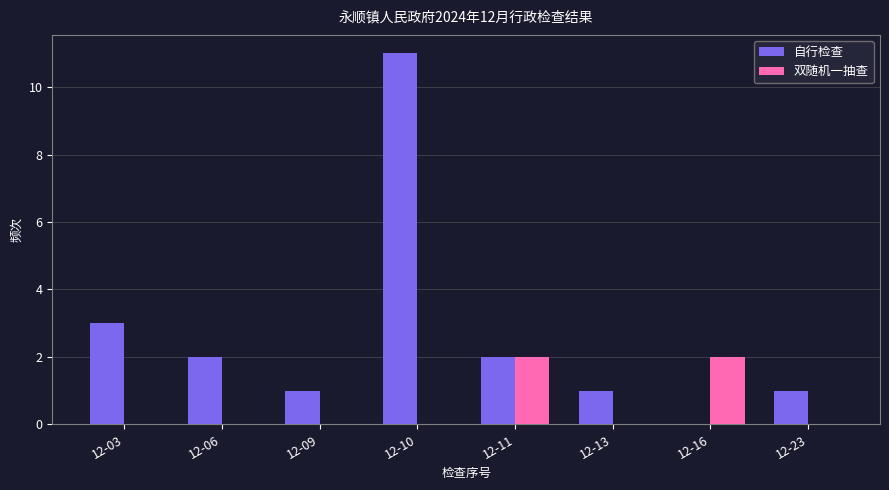

Reading left to right, extract all data points from this chart.

自行检查: 12-03=3	12-06=2	12-09=1	12-10=11	12-11=2	12-13=1	12-16=0	12-23=1
双随机一抽查: 12-03=0	12-06=0	12-09=0	12-10=0	12-11=2	12-13=0	12-16=2	12-23=0